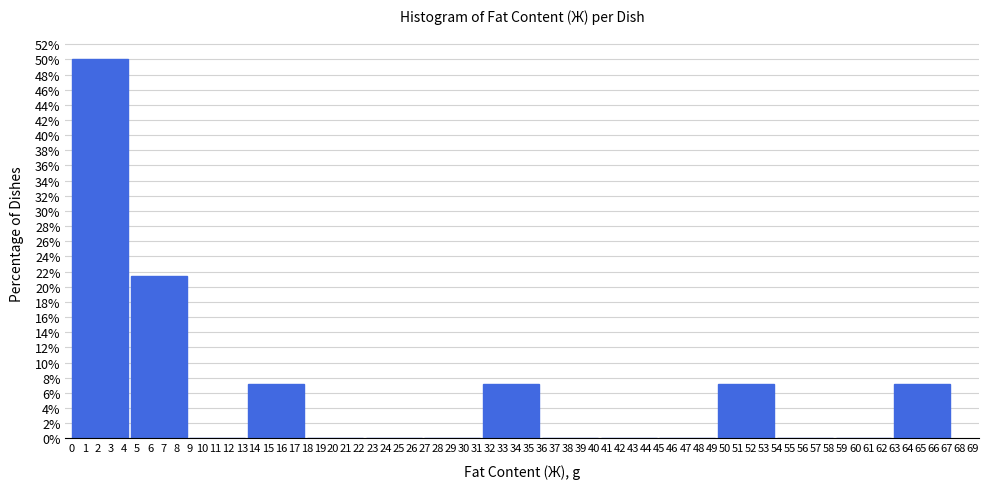

Reading left to right, transcribe this chart: for each bar, give the range it covers on the x-axis and its height. The values are not printed on the chart, so give them approximately, as read against the axis.

0.0 to 4.5: 50.0
4.5 to 9.0: 21.4
9.0 to 13.5: 0
13.5 to 18.0: 7.2
18.0 to 22.5: 0
22.5 to 27.0: 0
27.0 to 31.5: 0
31.5 to 36.0: 7.2
36.0 to 40.5: 0
40.5 to 45.0: 0
45.0 to 49.5: 0
49.5 to 54.0: 7.2
54.0 to 58.5: 0
58.5 to 63.0: 0
63.0 to 67.5: 7.2